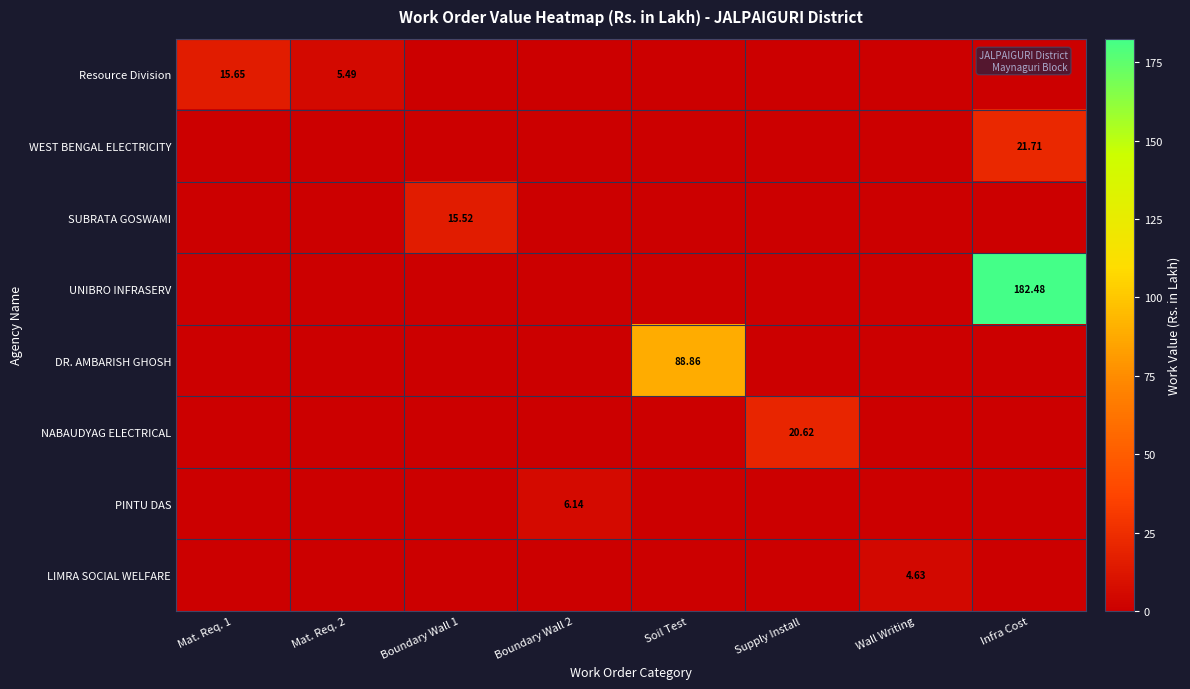

What is the total value across all series at Supply Install?

20.6